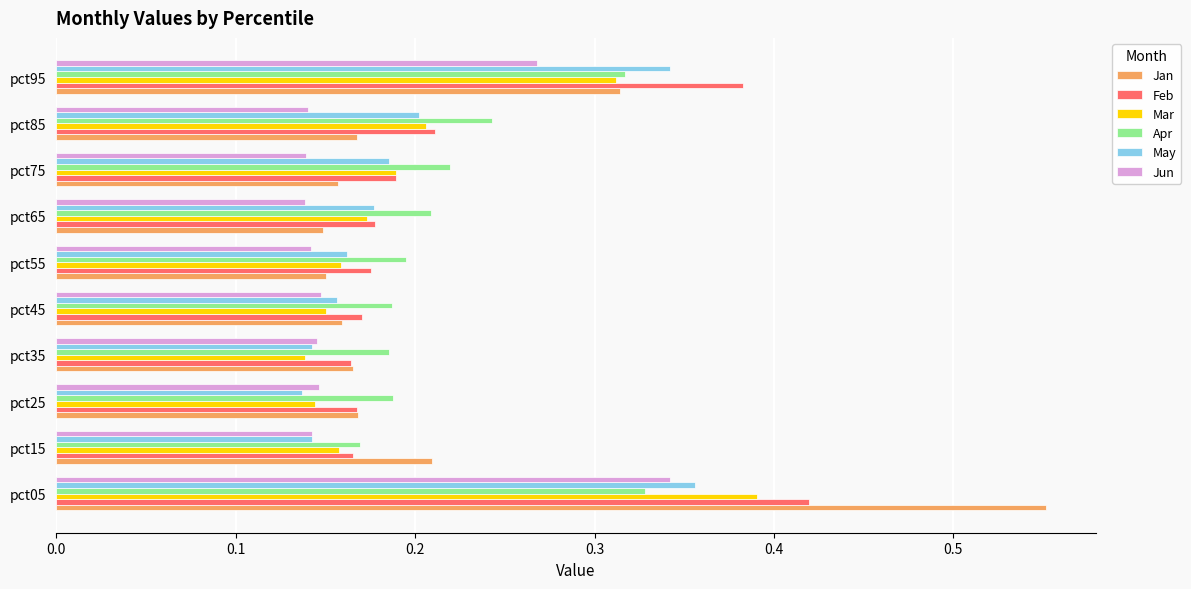

What are all the series names shown in the legend?

Jan, Feb, Mar, Apr, May, Jun